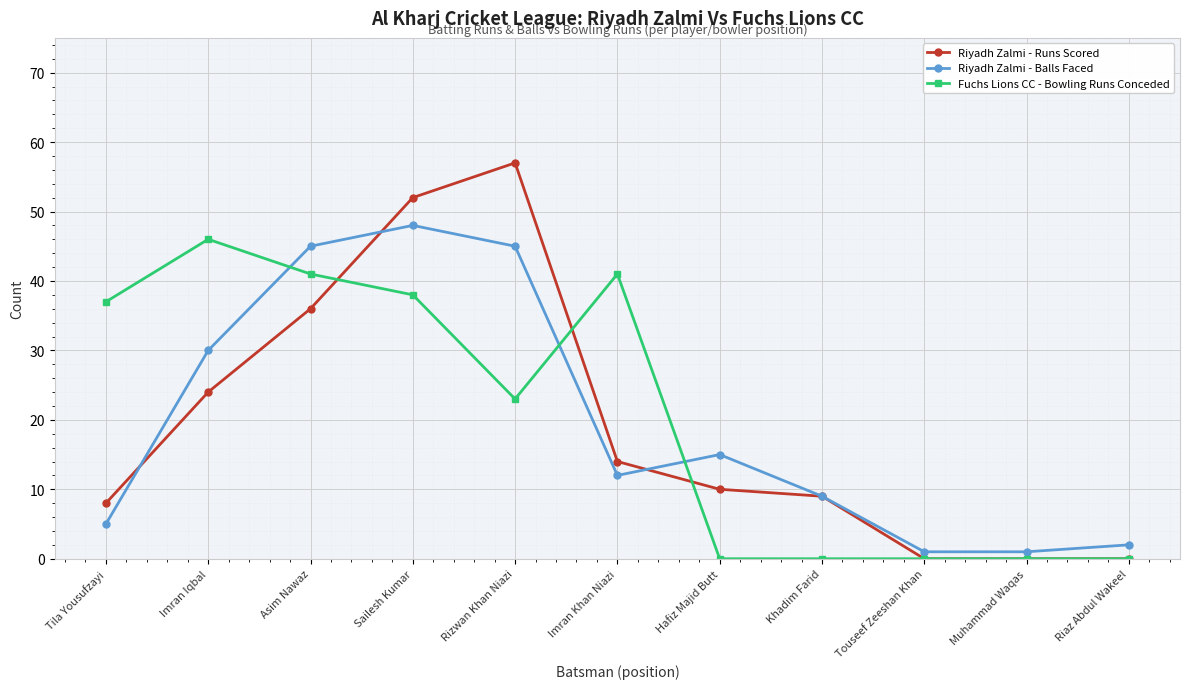

What is the value of the Fuchs Lions CC - Bowling Runs Conceded point at the 3rd from the left?

41